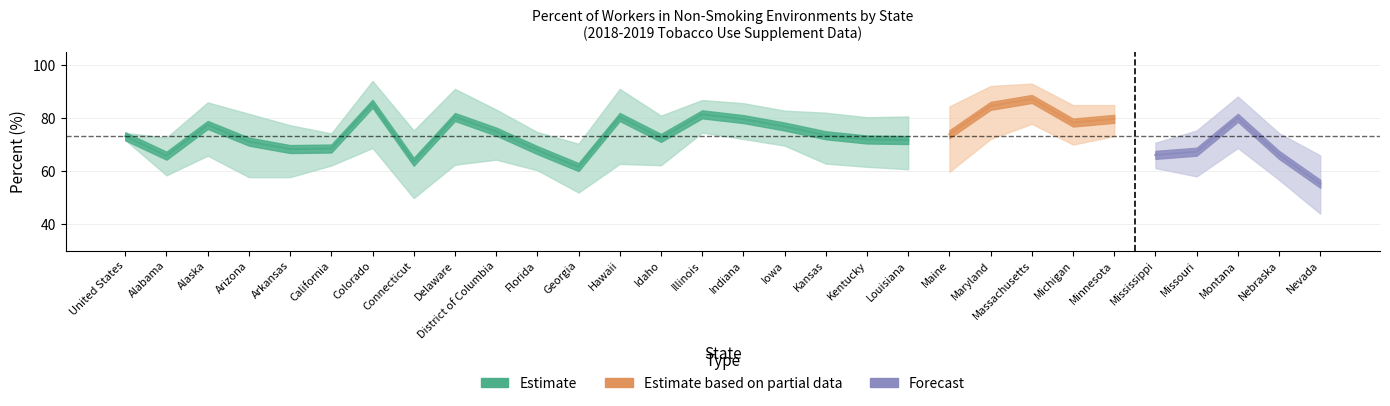

True or false: Lower_CI has a value of 72.1 at Maryland.

True